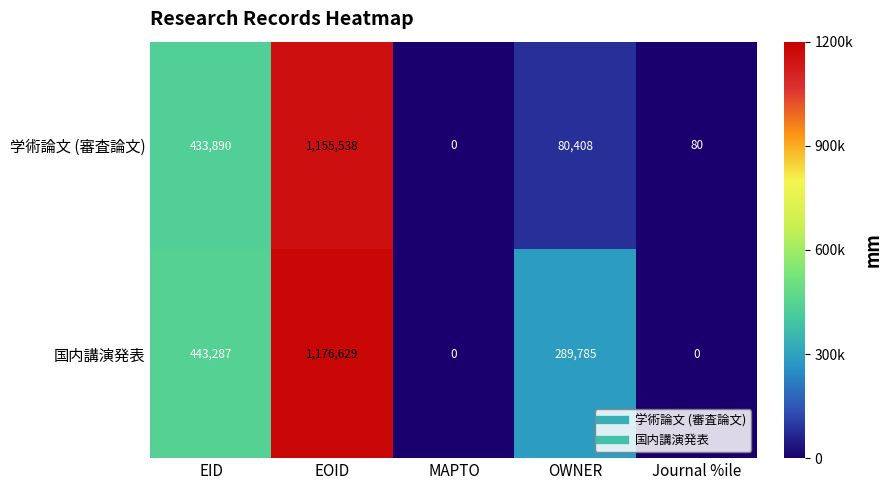

What is the difference between the maximum and minimum values in the 学術論文 (審査論文) series?

1155538